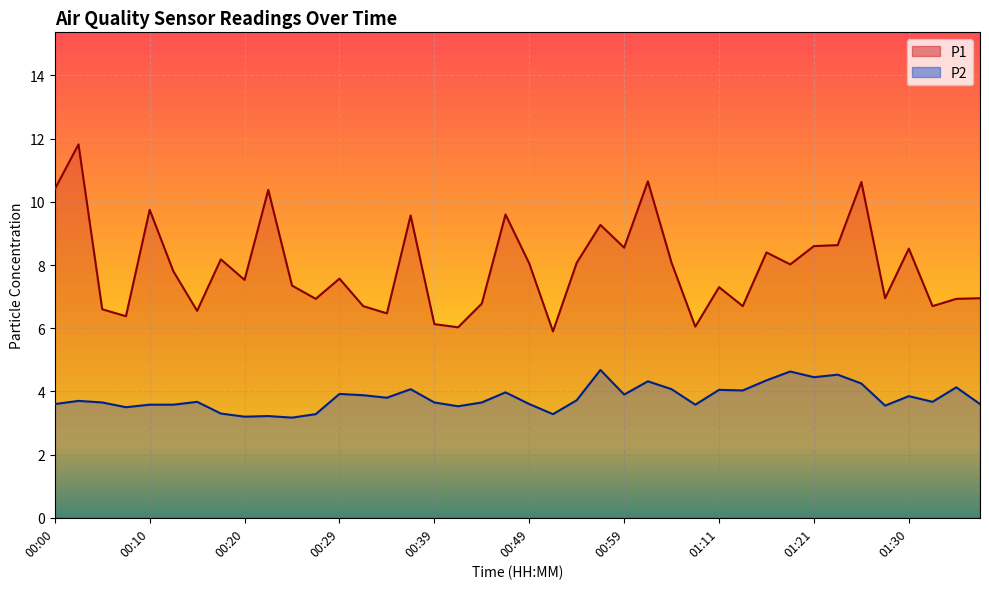

Rank the series at 01:21 from highest to lowest value.

P1, P2